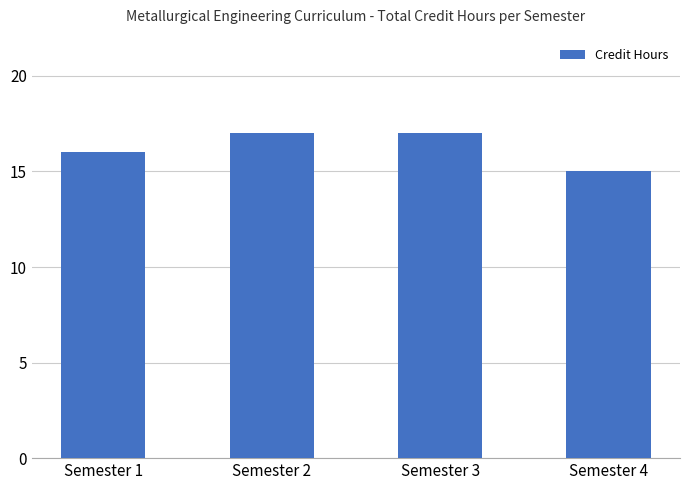

Between Semester 4 and Semester 1, which is larger?

Semester 1